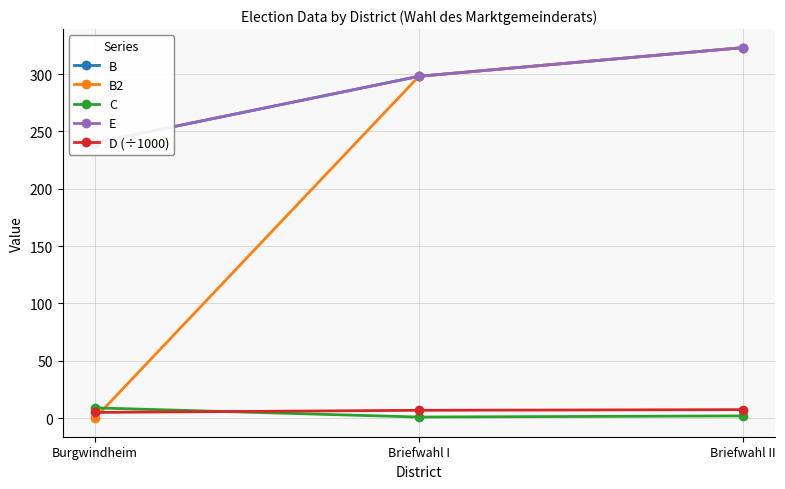

Which series changed the most between Briefwahl I and Briefwahl II?

B